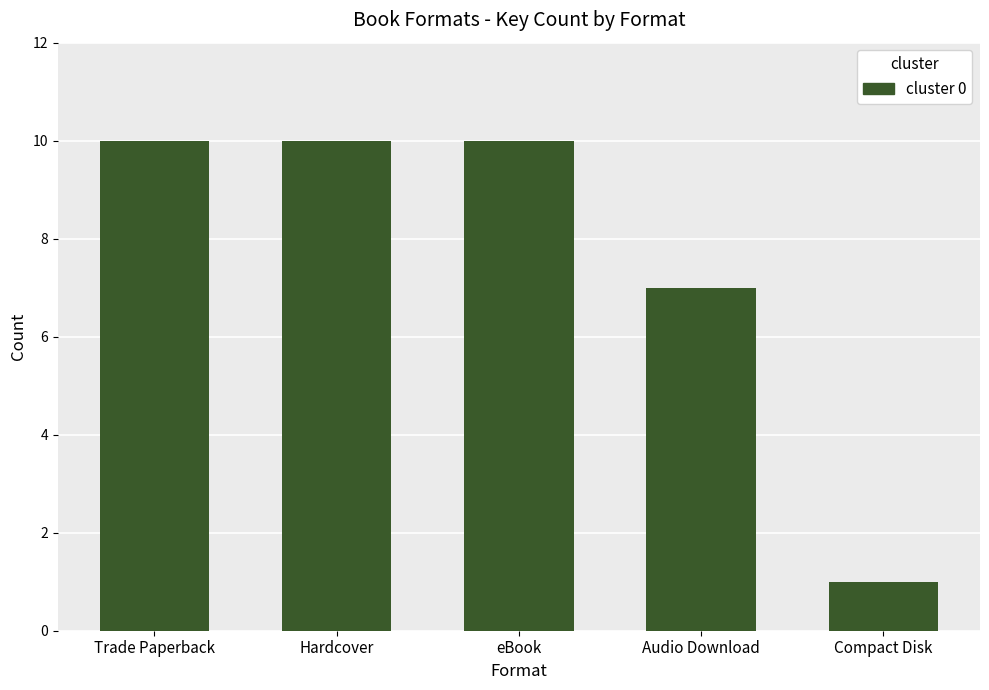

The chart shows a value of 1 at Compact Disk. True or false?

True